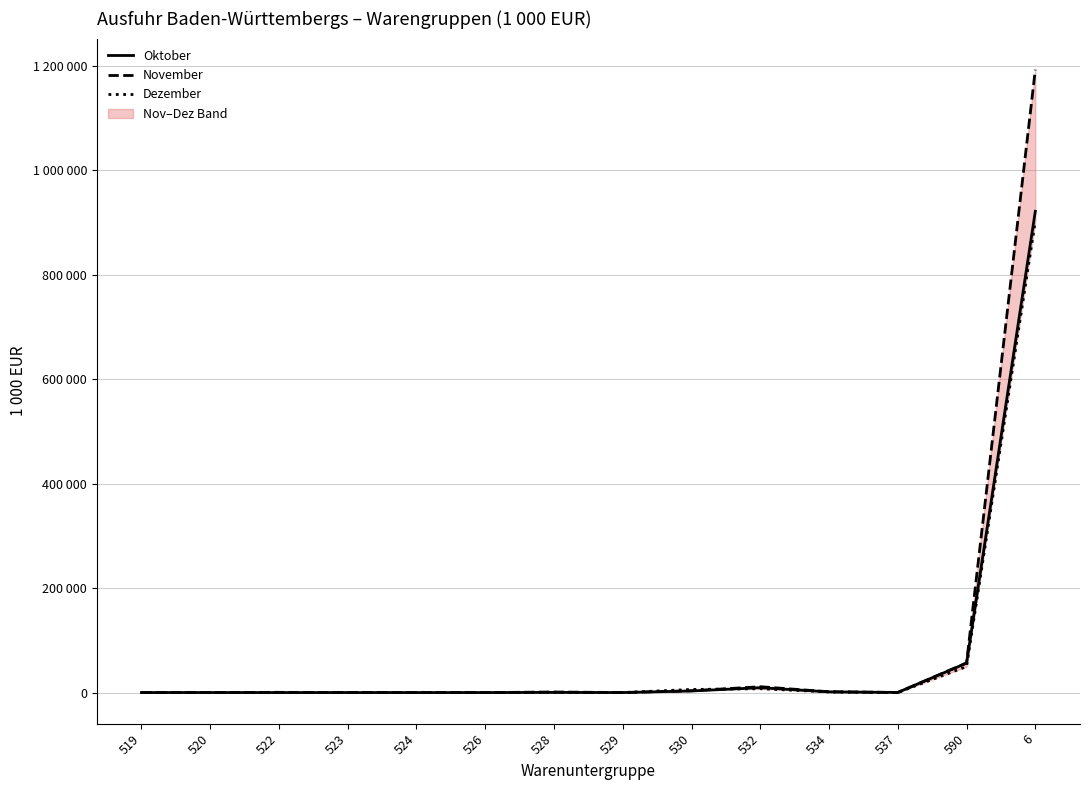

Reading left to right, extract all data points from this chart.

Oktober: 0.0	32.1	0.0	0.0	0.0	0.0	297.2	0.0	2990.3	9322.2	1318.6	233.9	56318.9	921025.0
November: 0.0	12.8	411.7	0.0	0.0	0.0	991.3	0.0	3378.9	11153.0	1480.3	40.1	56700.6	1192049.5
Dezember: 0.0	104.6	0.0	0.0	0.0	0.0	560.8	0.0	5897.0	7311.0	1211.3	78.8	49732.3	902118.8